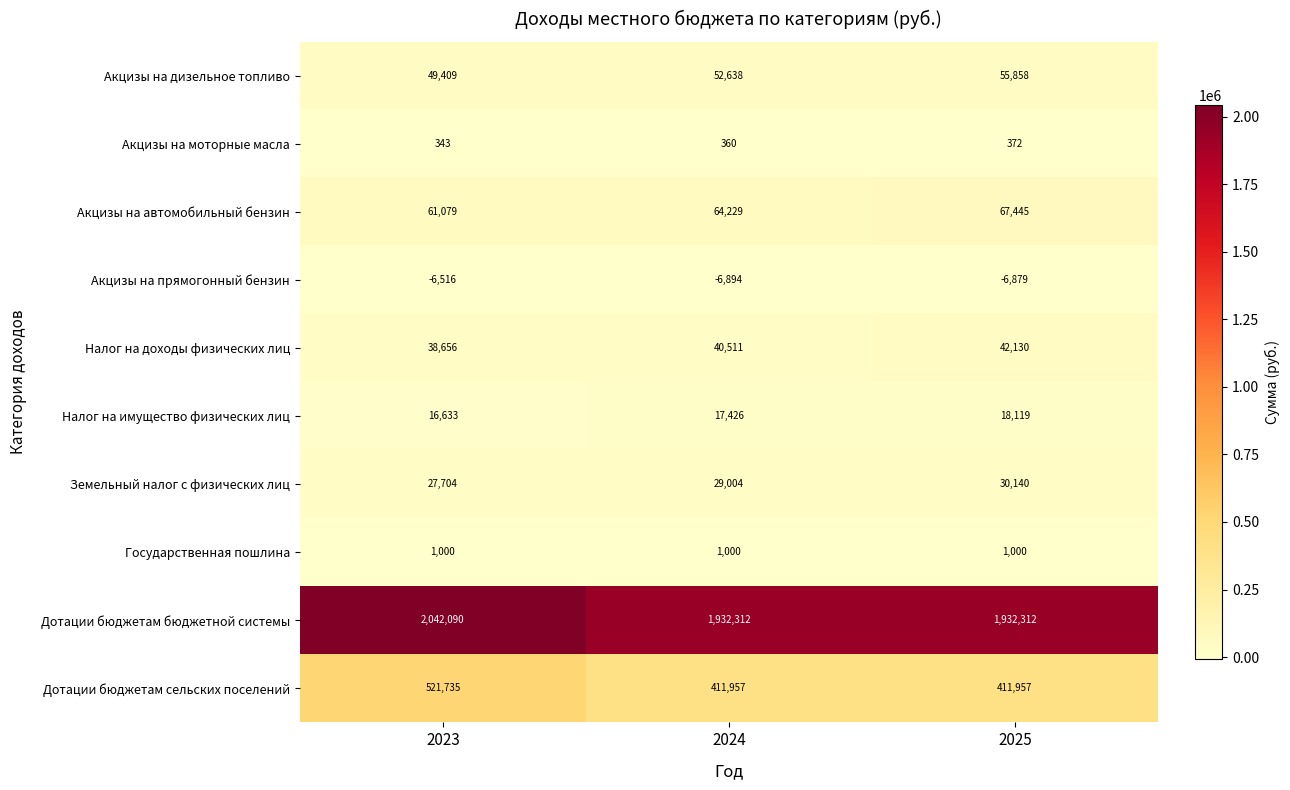

Between 2024 and 2025, which series saw the biggest shift?

Акцизы на дизельное топливо